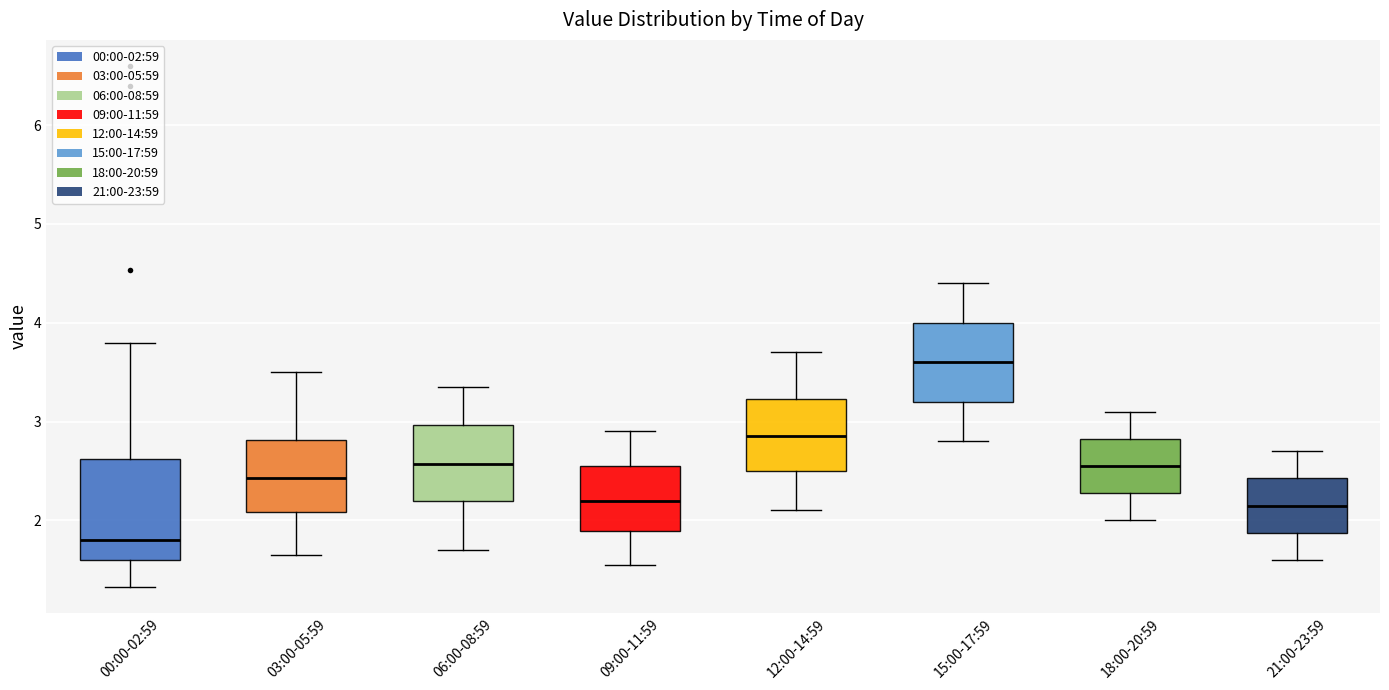

Which box's median line is the lowest?

00:00-02:59